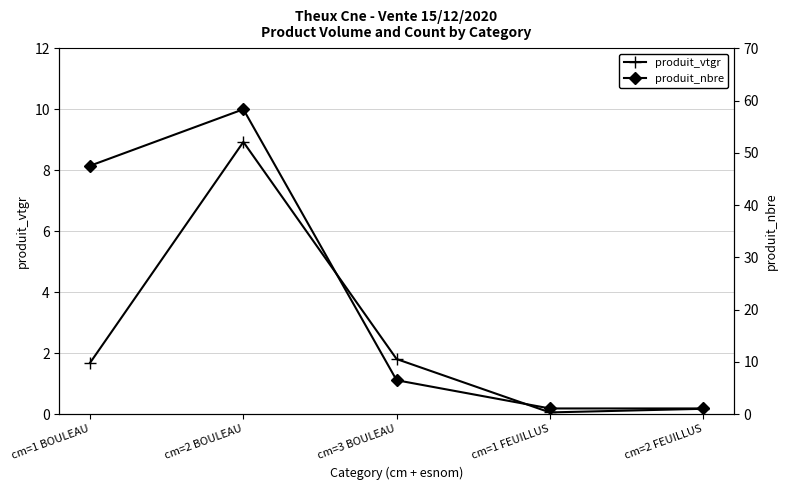

At how many categories does at least one series exceed 1?

3